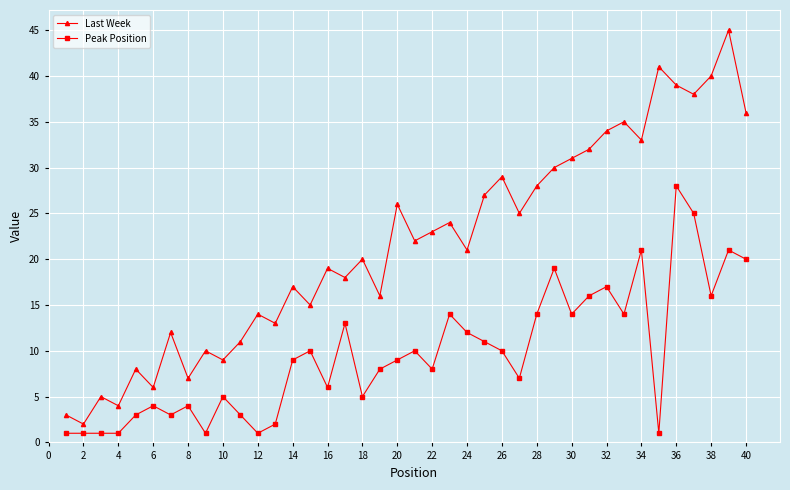

Which series has the largest total across all categories?

Last Week